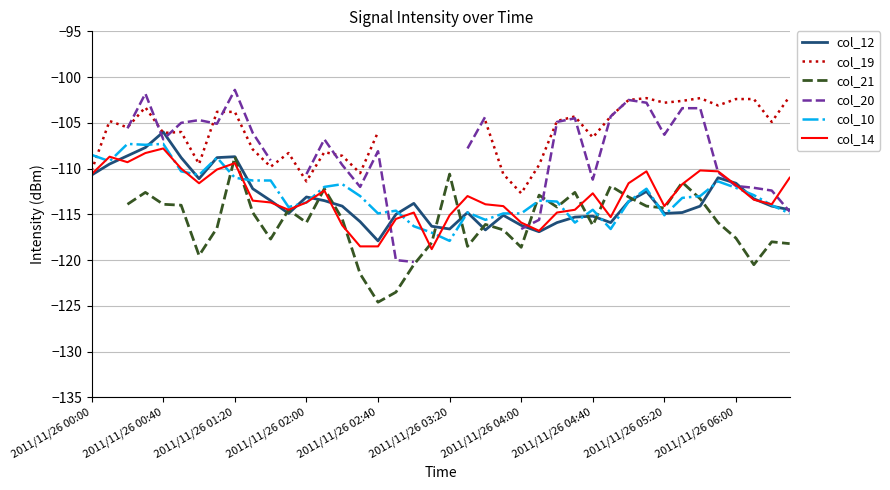

The col_10 series shows -167.5 at 2011/11/26 00:00. True or false?

False